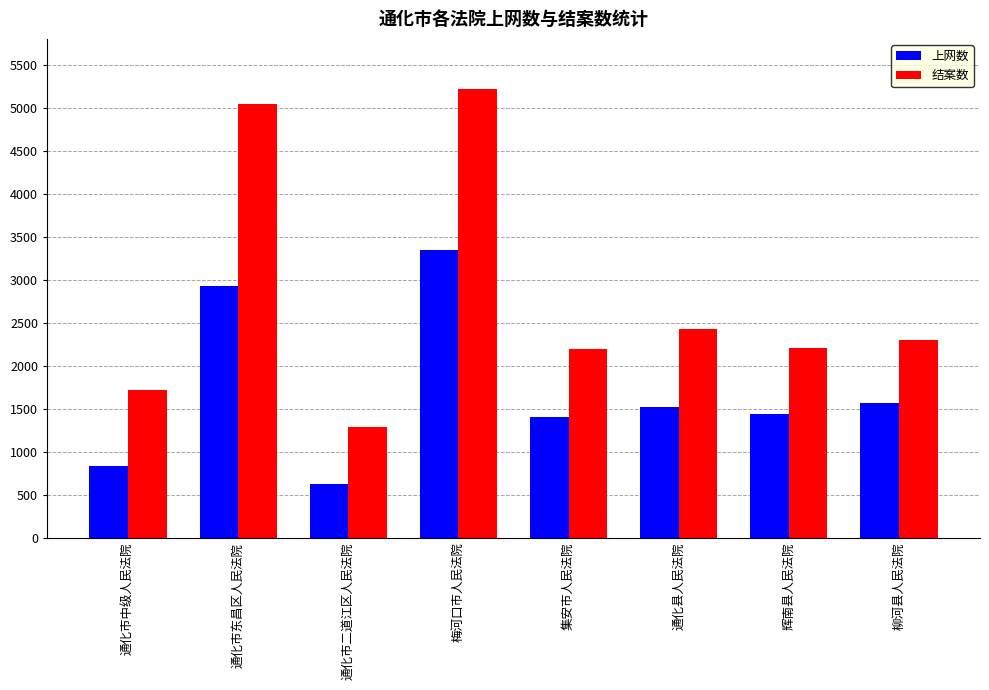

What is the value of the 上网数 bar at the 5th from the left?

1400